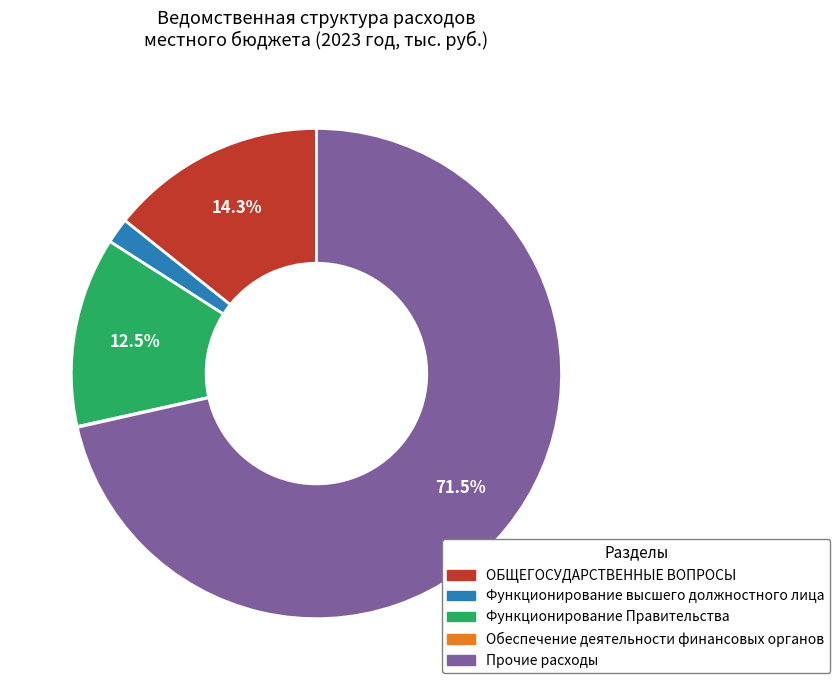

Is there any slice that represents more than half of the pie?

Yes